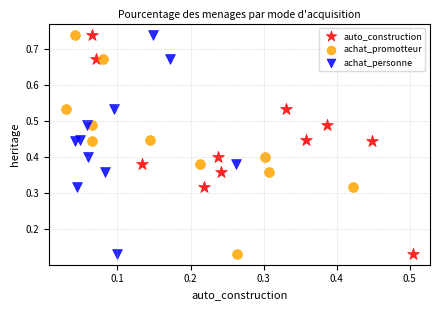

What are all the series names shown in the legend?

auto_construction, achat_promotteur, achat_personne